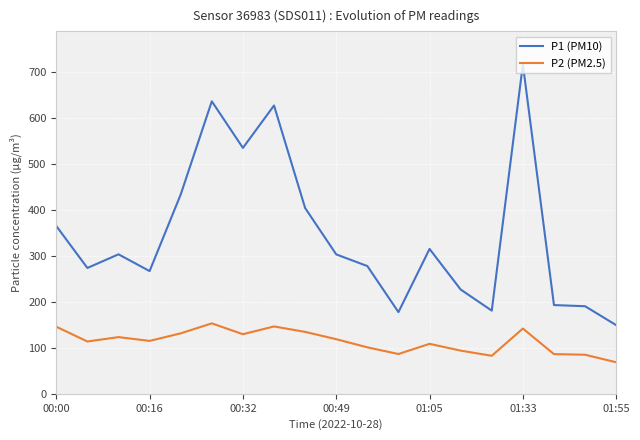

What are all the series names shown in the legend?

P1 (PM10), P2 (PM2.5)